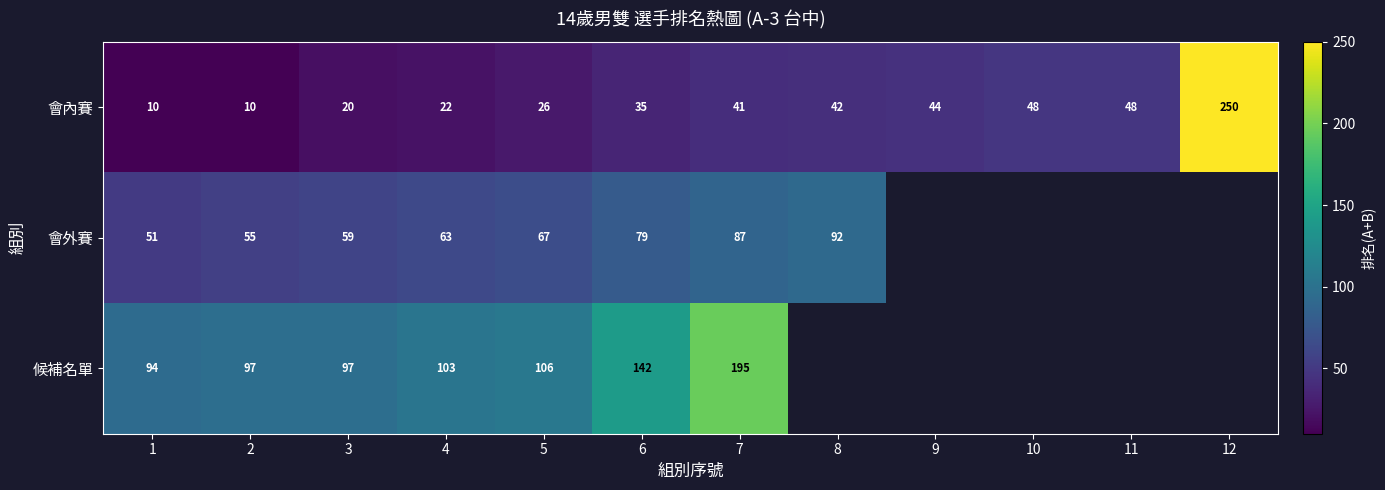

Is it true that 會外賽 equals 102.8 at 6?

False